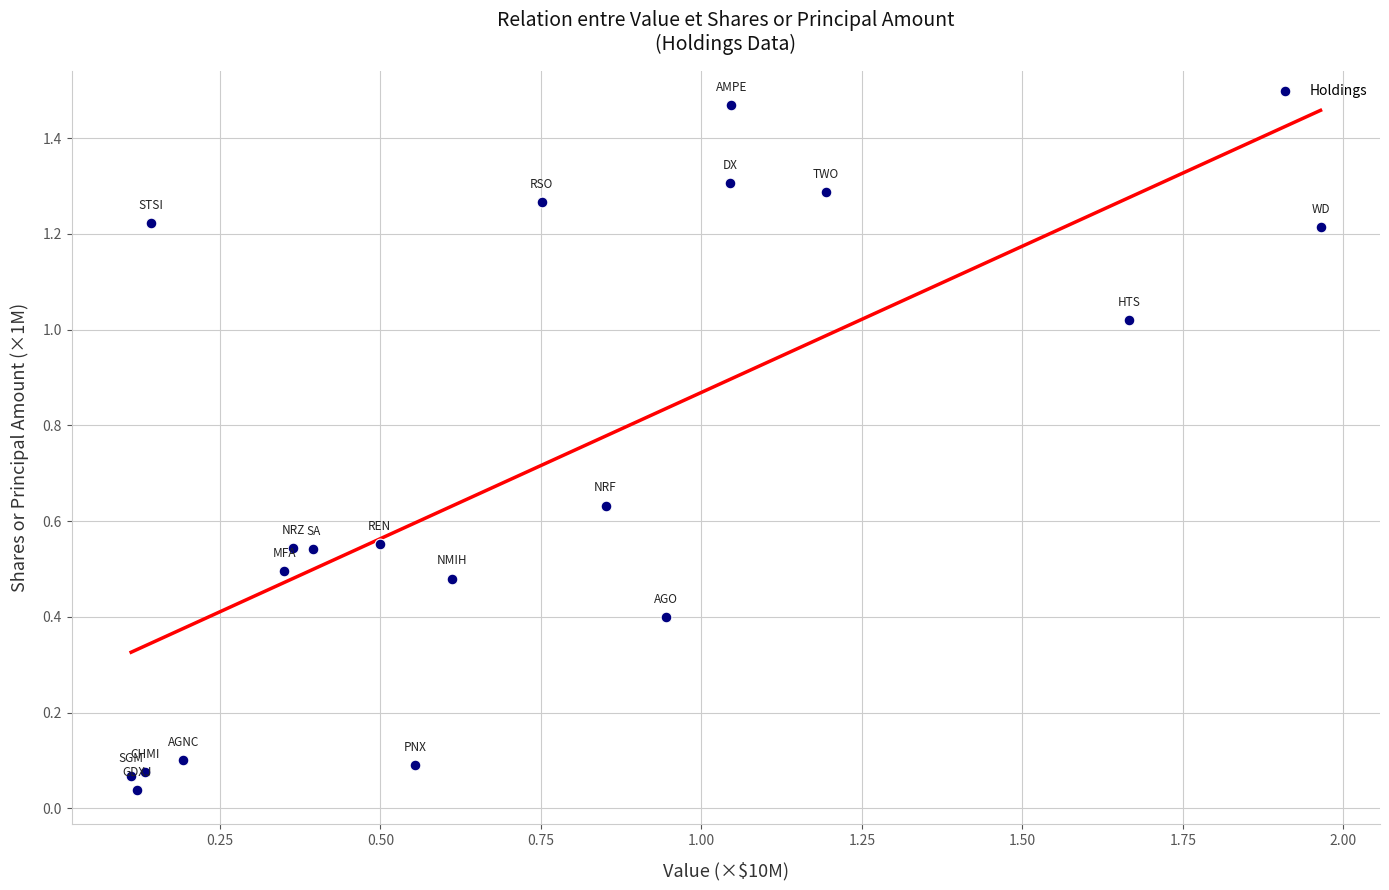

What is the range of X values (max minus min)?

1.9